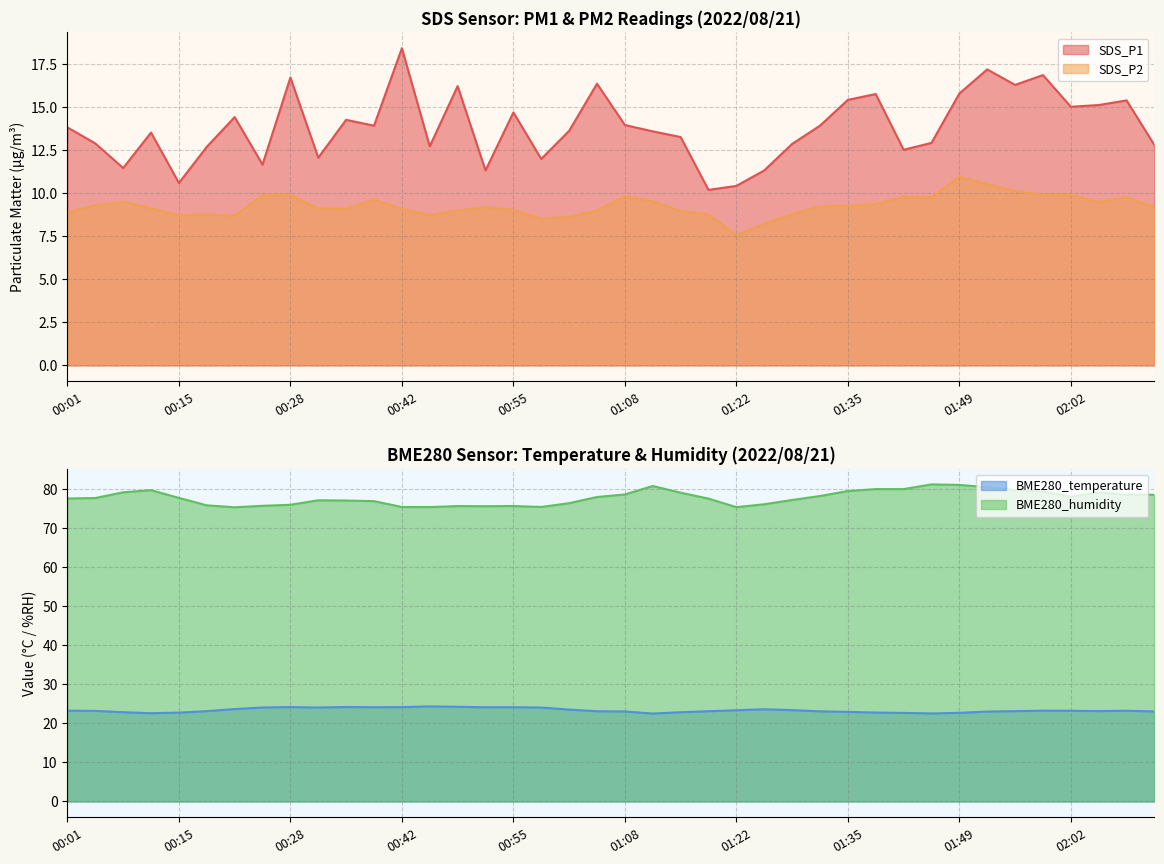

How many lines are shown in the chart?

4